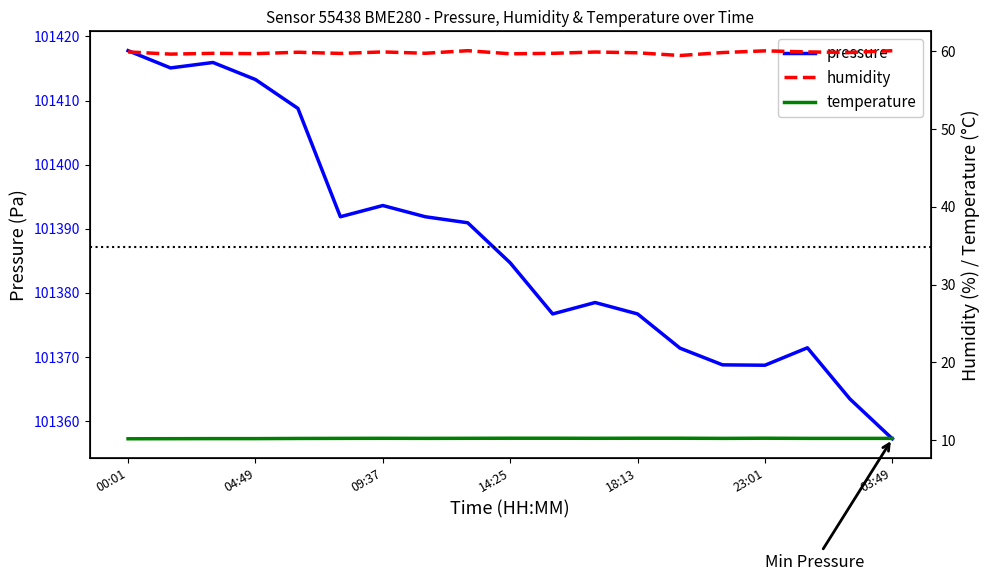

Is it true that temperature equals 10.2 at 14?

True